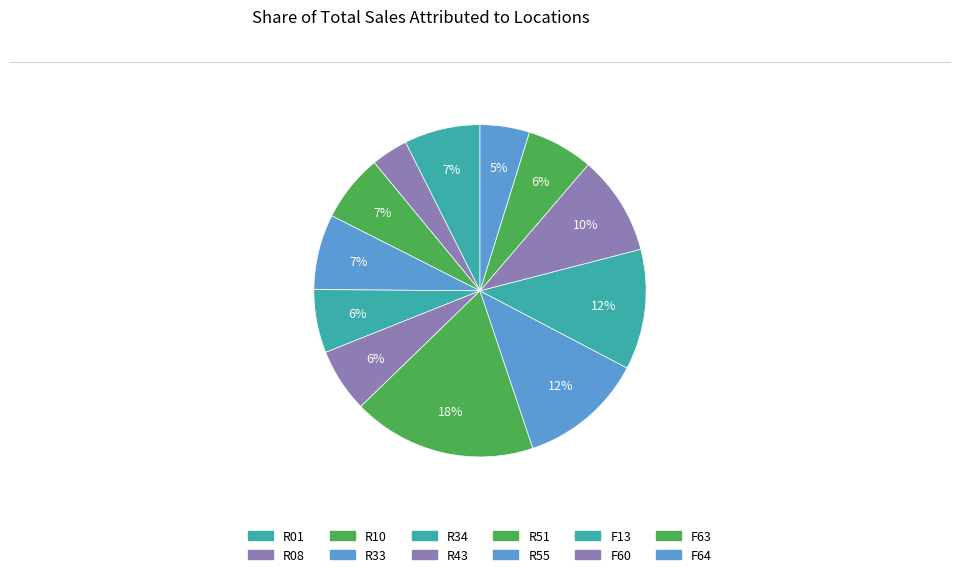

Is there any slice that represents more than half of the pie?

No